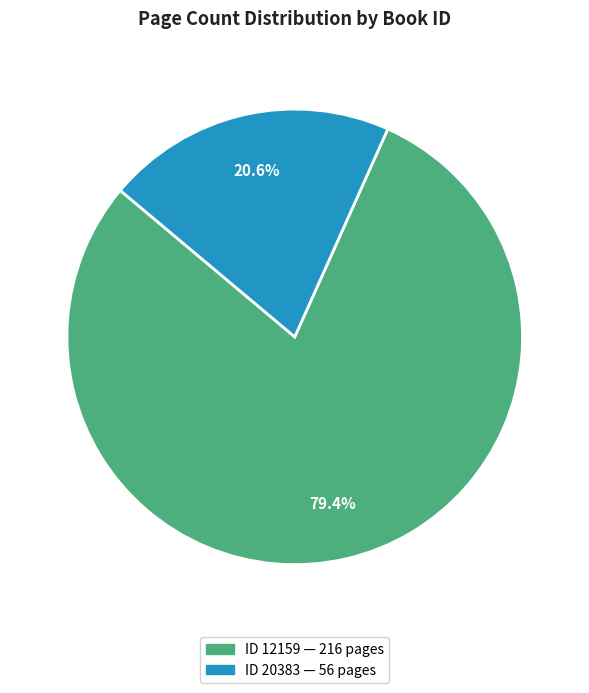

Is there a majority slice in this chart?

Yes